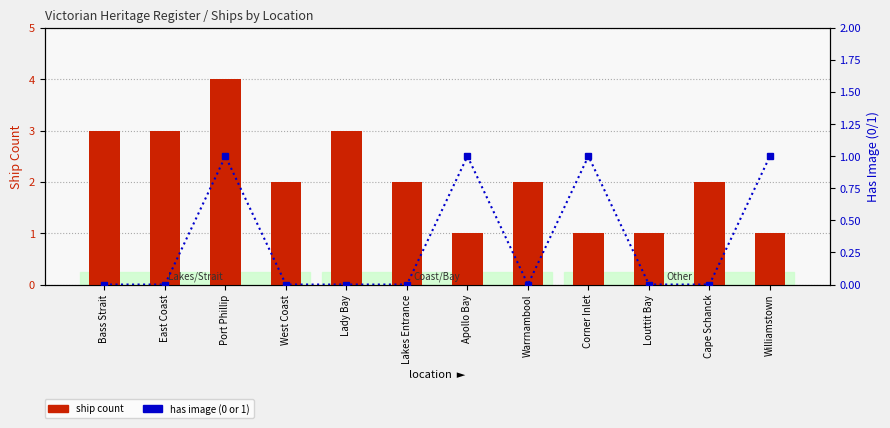

What is the spread (max minus min) of values at Warrnambool?

2